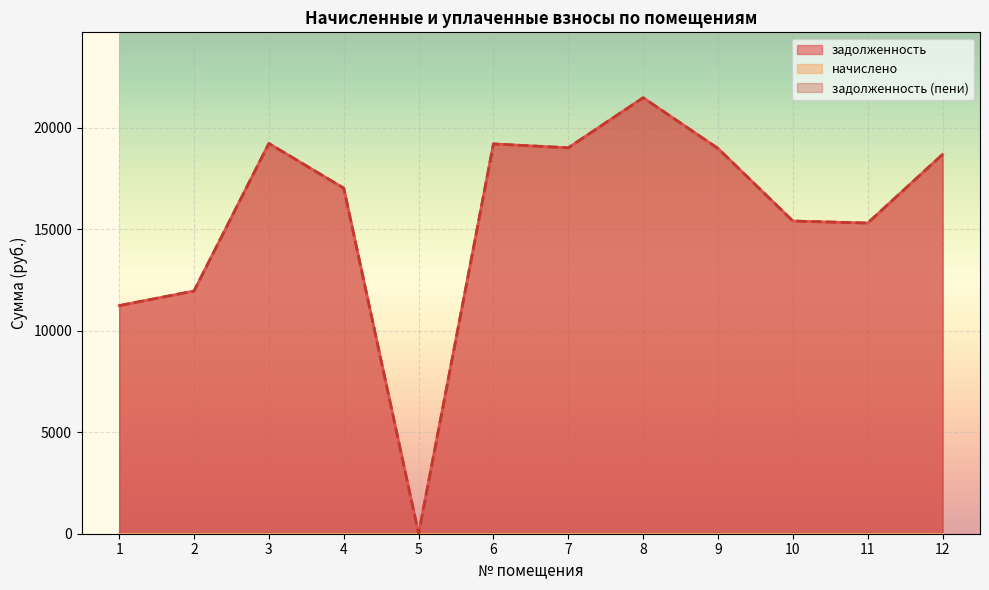

Which series has the widest spread of values?

задолженность